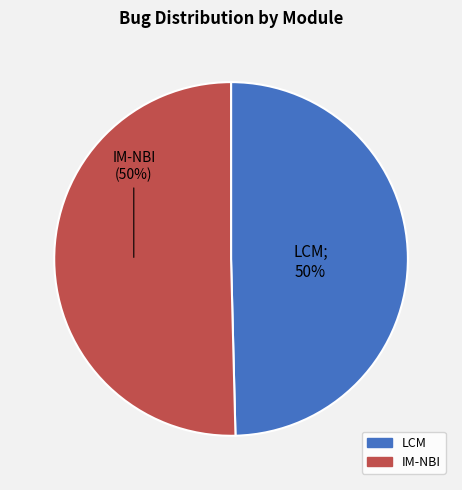

What is the ratio of the value at LCM to the value at IM-NBI?

1.0